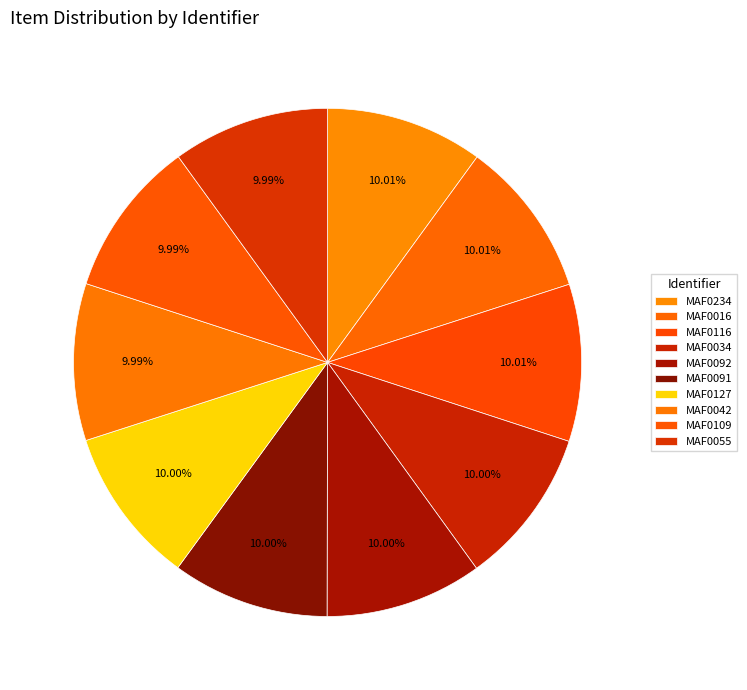

True or false: MAF0127 accounts for 1% of the total.

False